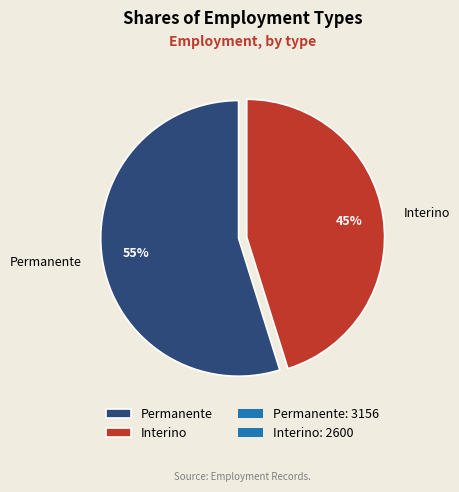

Is there any slice that represents more than half of the pie?

Yes